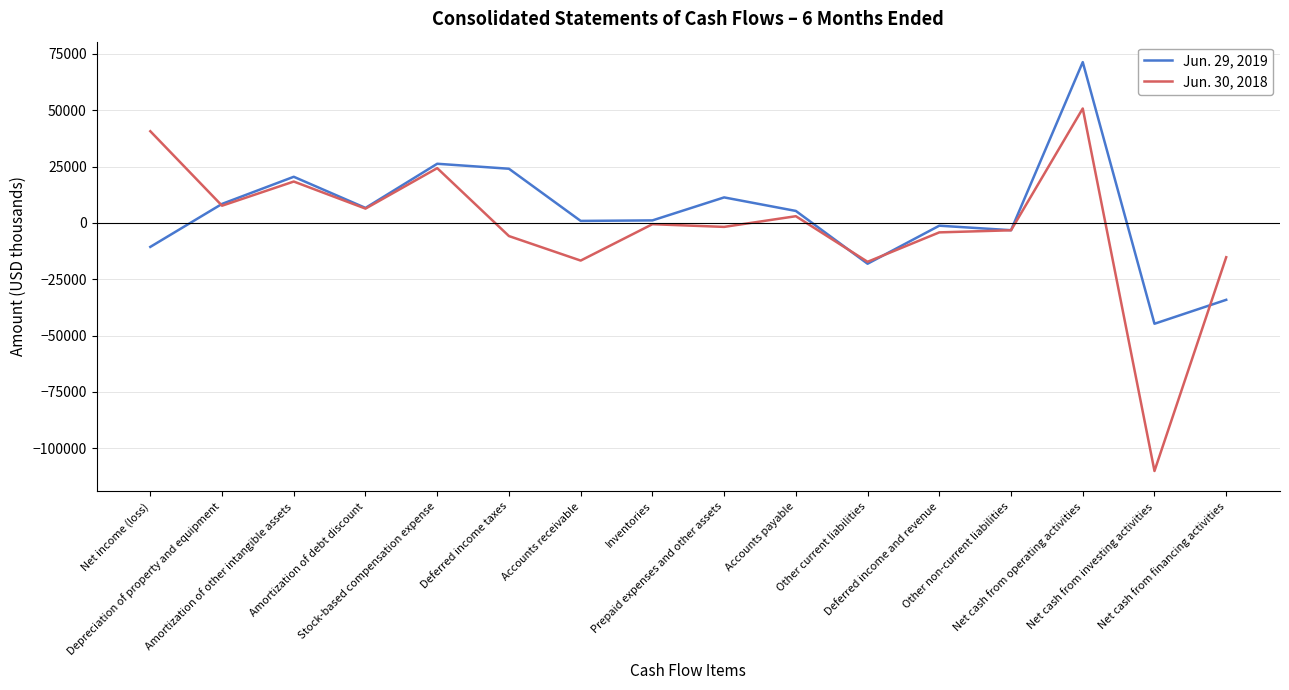

How many categories are shown in the chart?

16